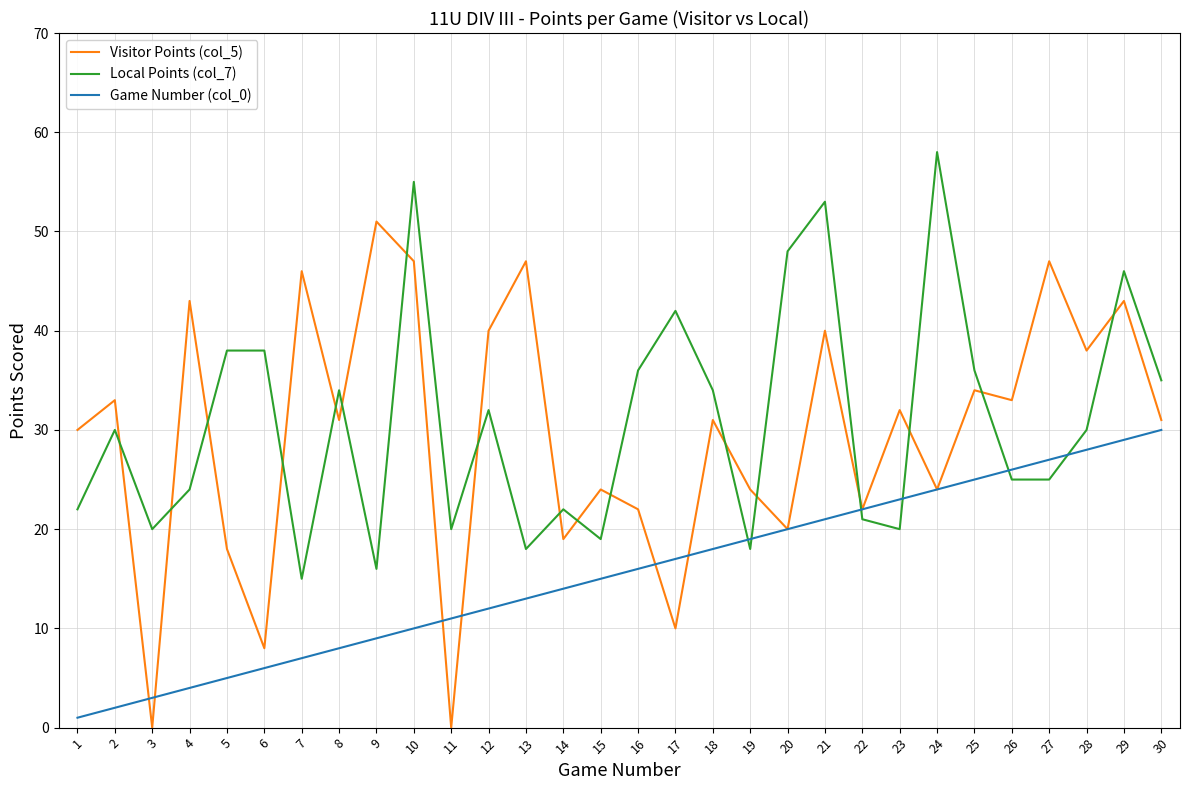

Rank the series by their maximum value, from highest to lowest.

Local Points (col_7), Visitor Points (col_5), Game Number (col_0)